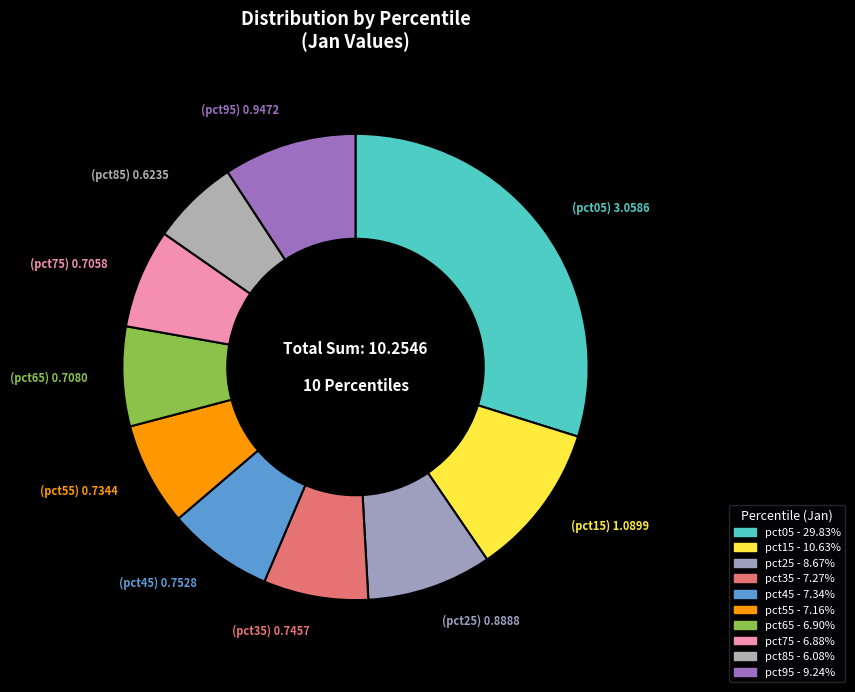

Which slice is the smallest?

pct85